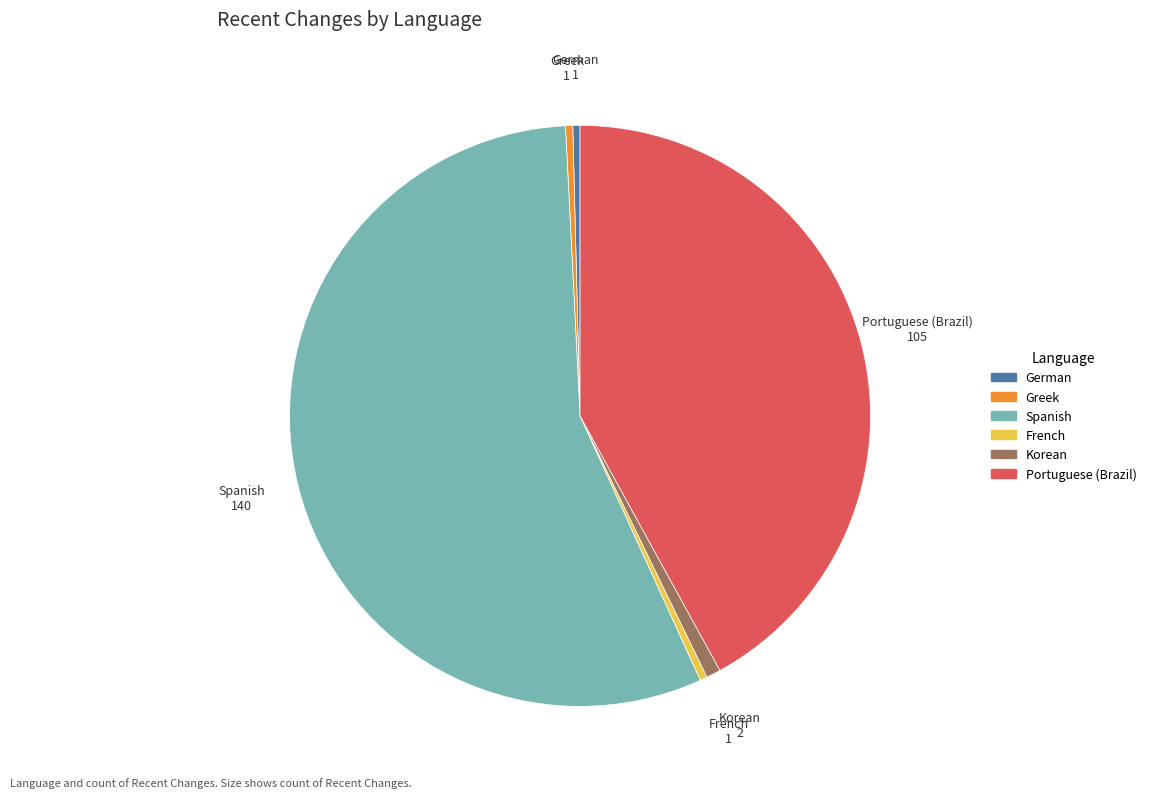

How many slices are in this pie chart?

6